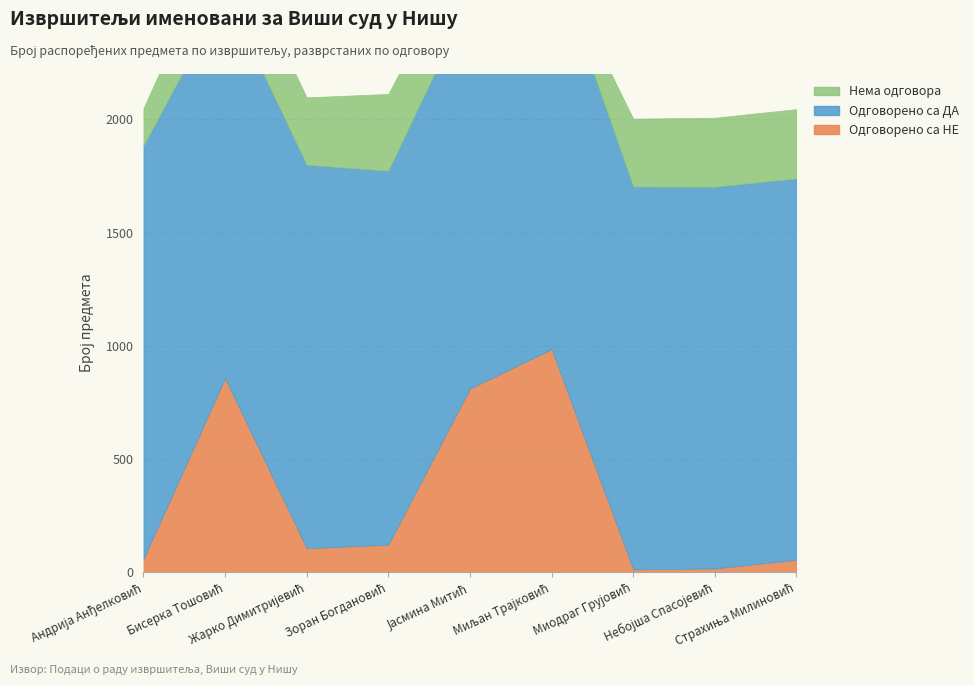

True or false: Одговорено са ДА and Нема одговора intersect in this chart.

False